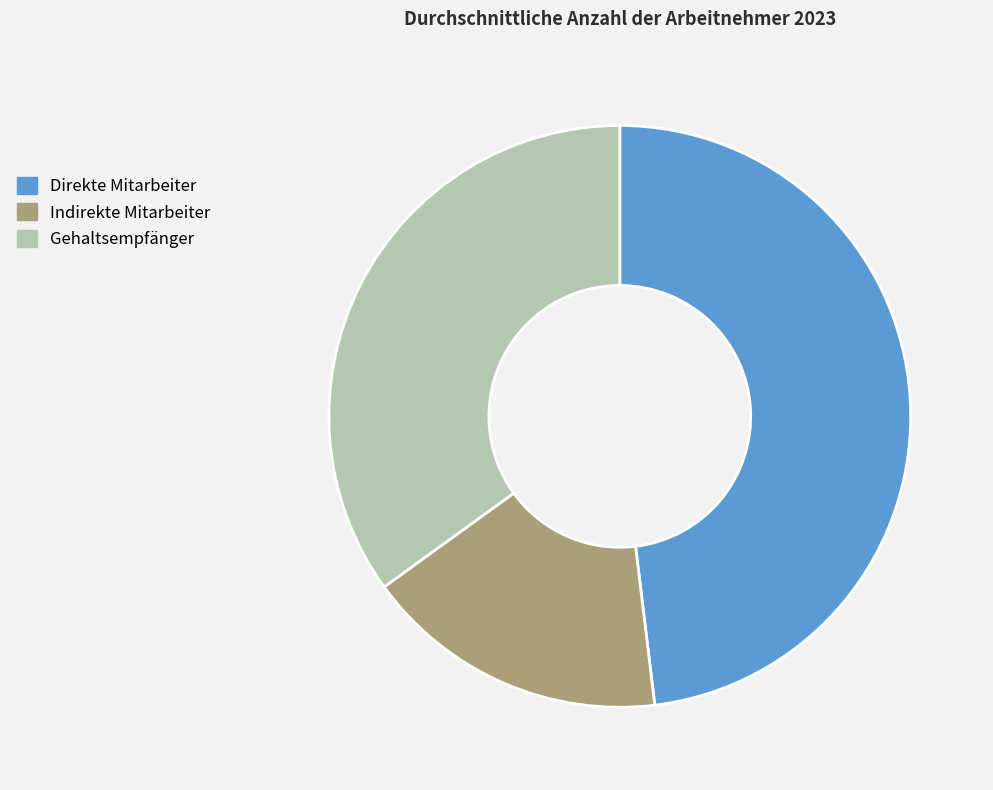

Which category has the smallest portion of the pie?

Indirekte Mitarbeiter